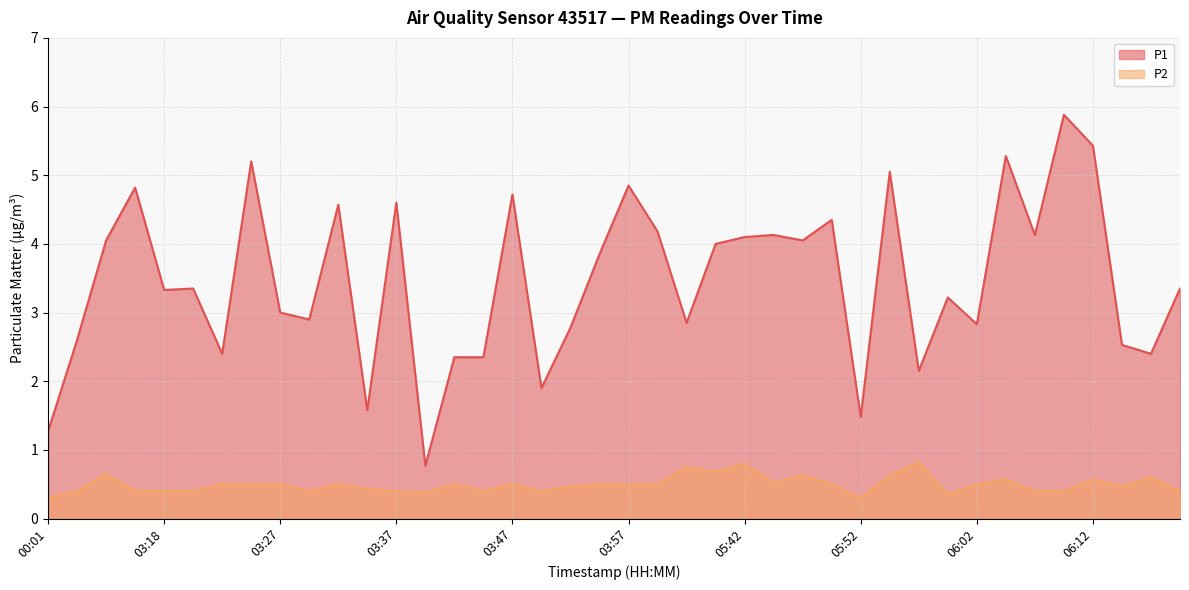

List the series in order of their overall mean, lowest first.

P2 line, P1 line